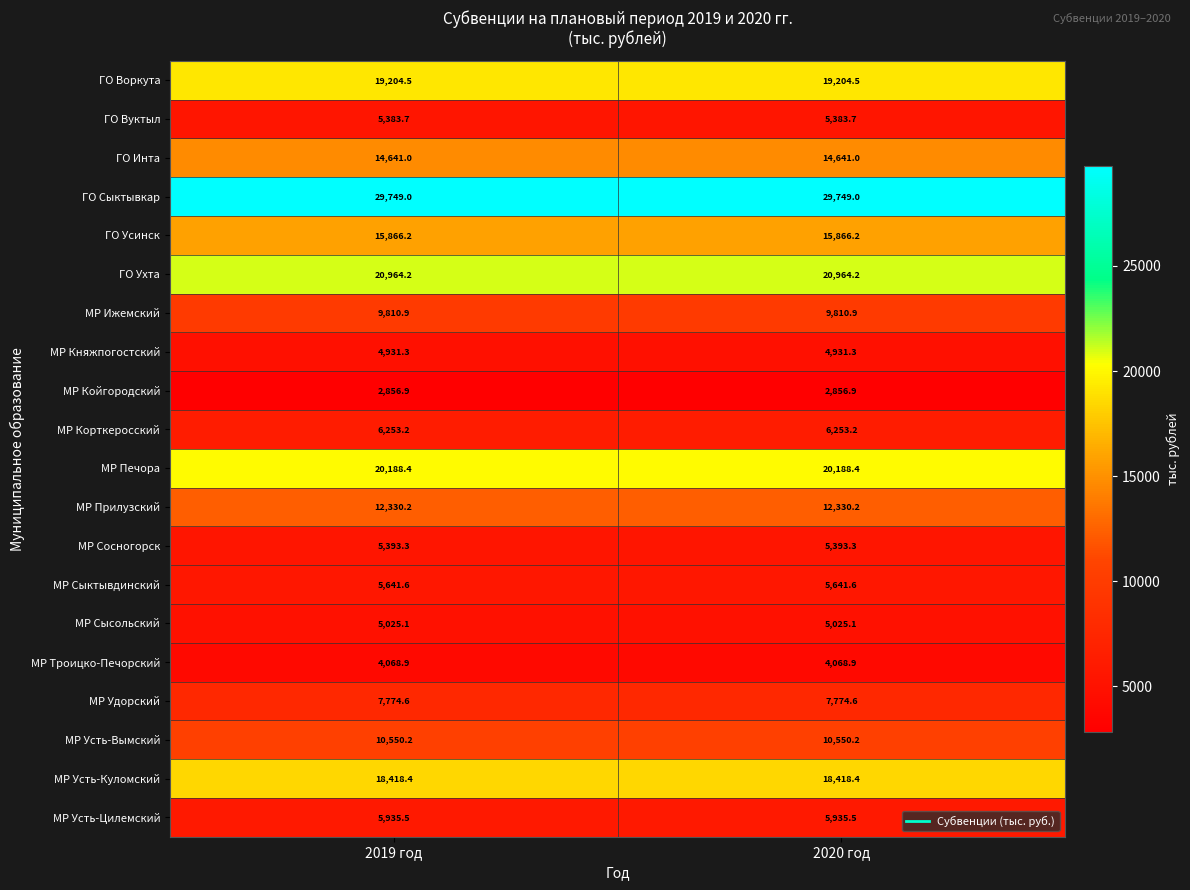

List the series in order of their peak value, lowest first.

МР Койгородский, МР Троицко-Печорский, МР Княжпогостский, МР Сысольский, ГО Вуктыл, МР Сосногорск, МР Сыктывдинский, МР Усть-Цилемский, МР Корткеросский, МР Удорский, МР Ижемский, МР Усть-Вымский, МР Прилузский, ГО Инта, ГО Усинск, МР Усть-Куломский, ГО Воркута, МР Печора, ГО Ухта, ГО Сыктывкар